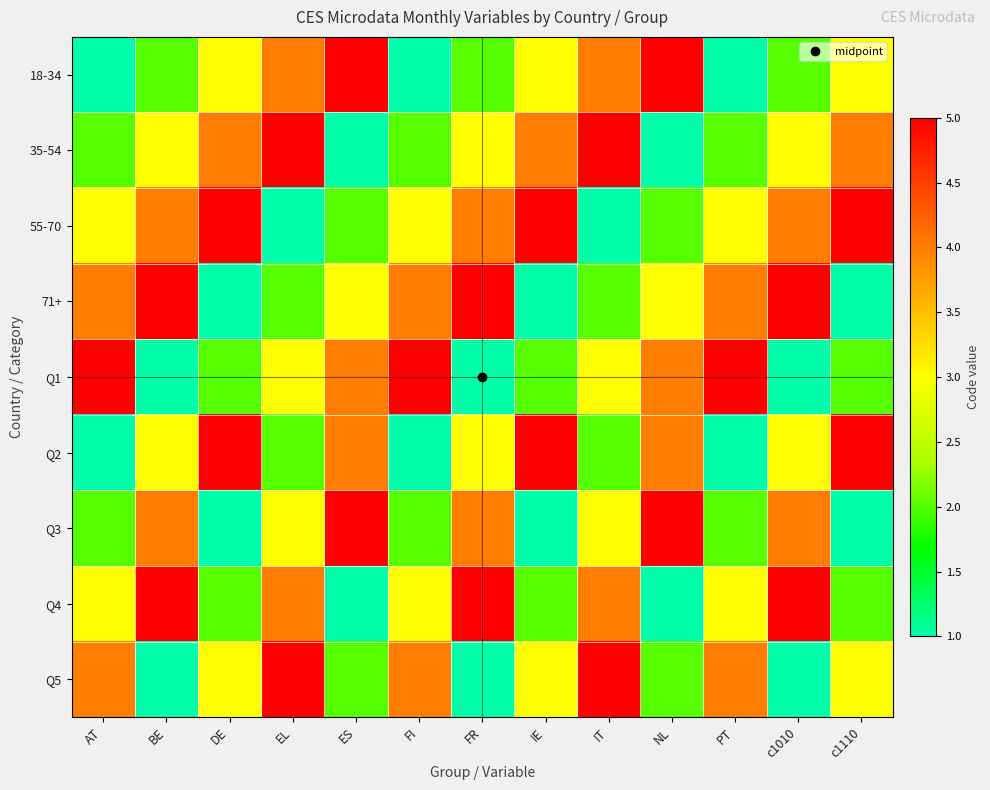

What is the spread (max minus min) of values at BE?

4